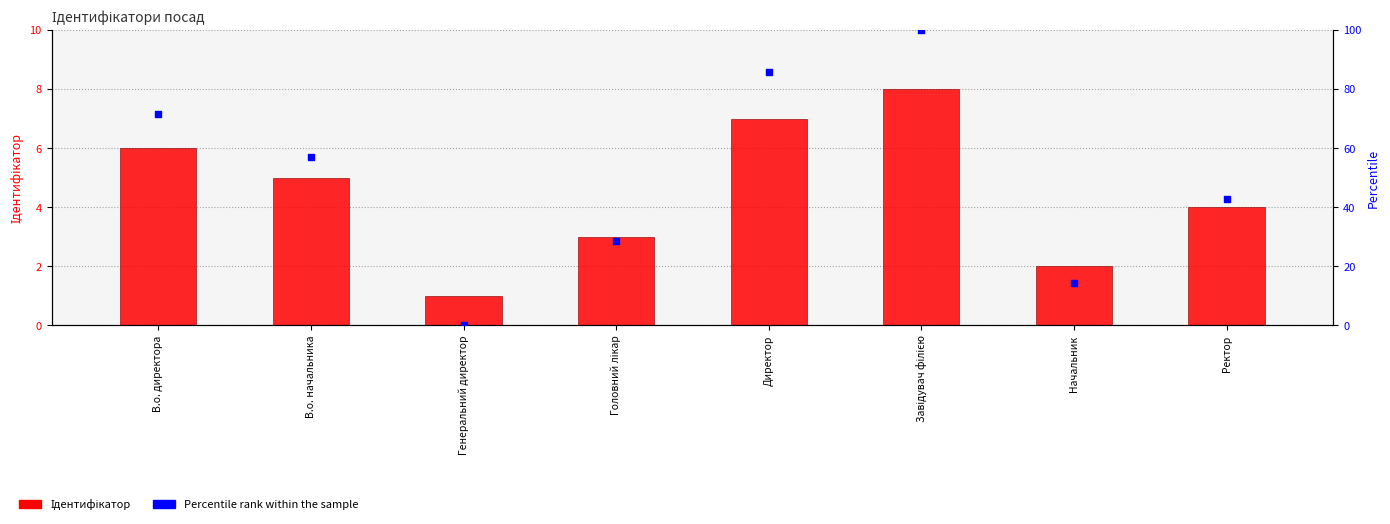

Which series reaches the maximum Y coordinate?

Percentile rank within the sample